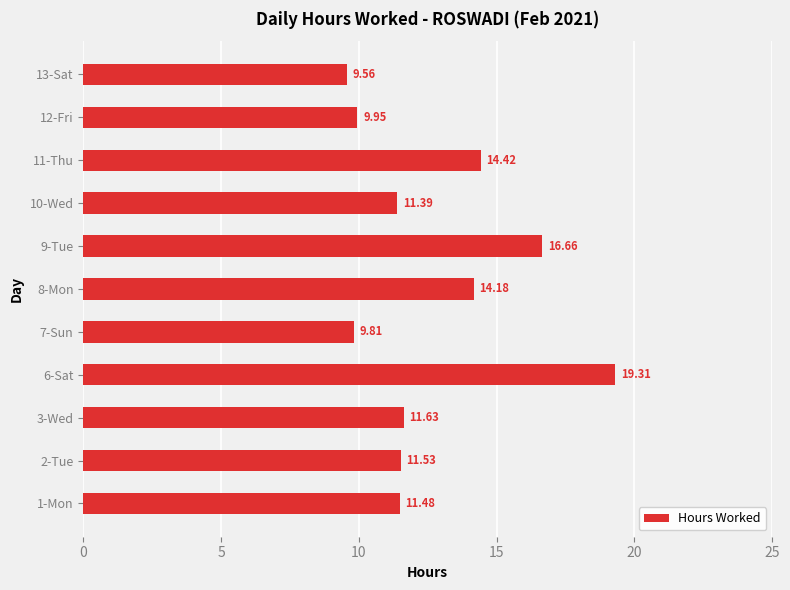

What is the change in value from 2-Tue to 12-Fri?

-1.6